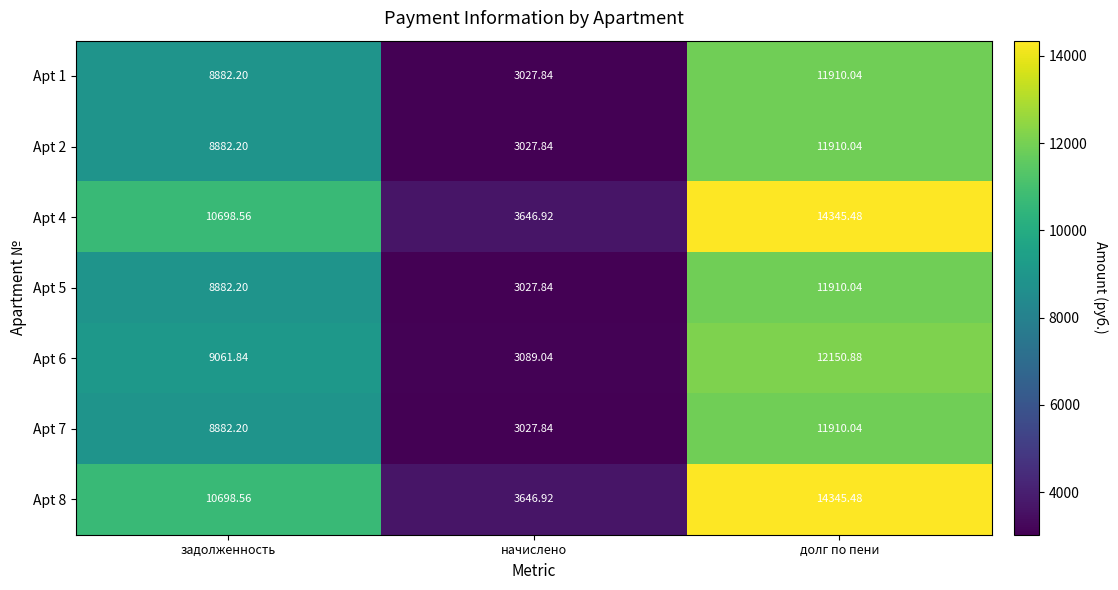

At which category is the sum across all series the highest?

долг по пени